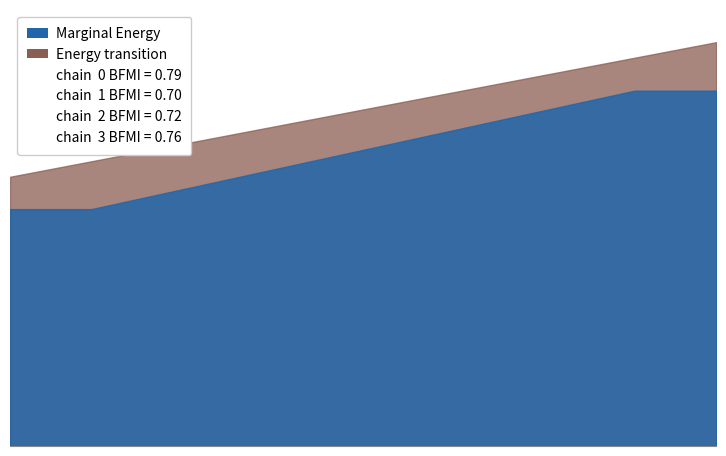

What is the value of the 3rd point from the left?

22